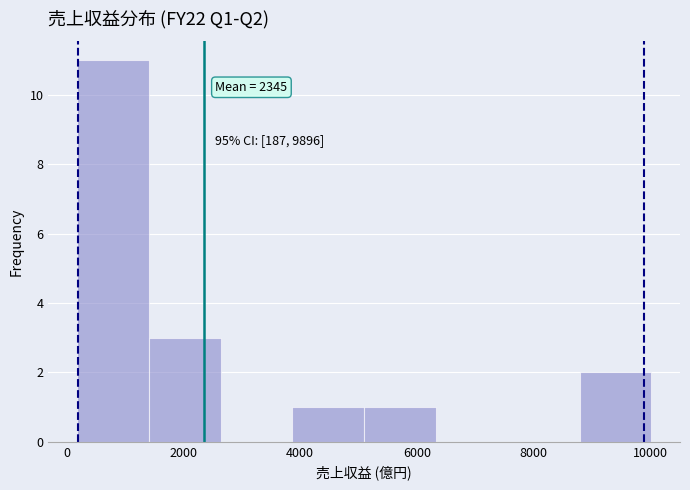

Over which range of the x-axis is the bar tallest?

200 to 1400